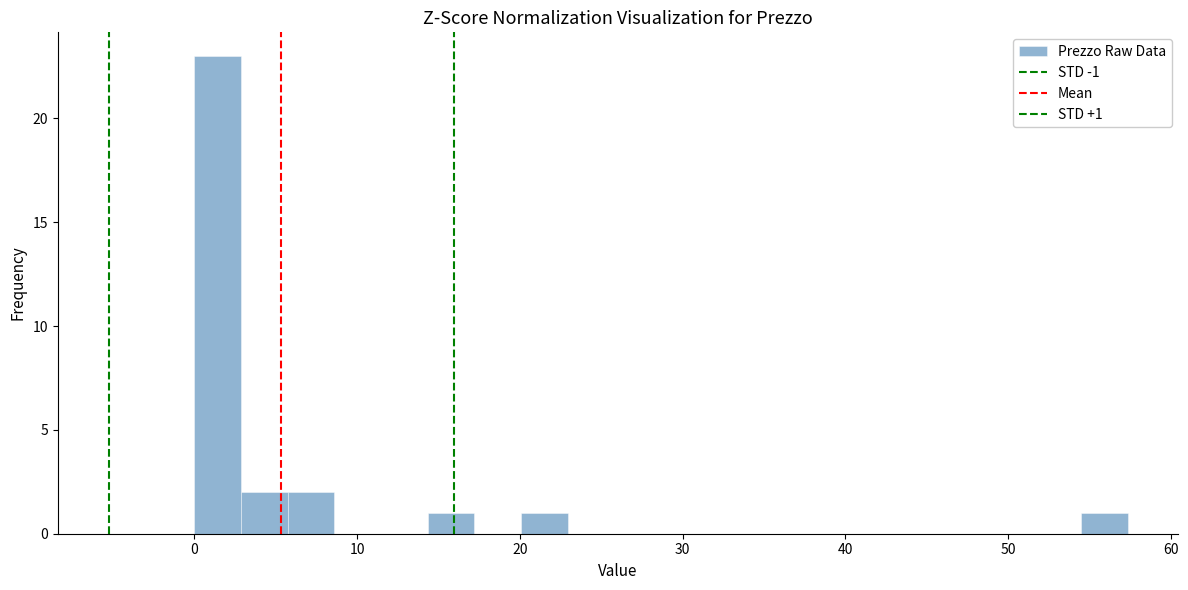

Around what value on the x-axis is the tallest bar? Give the approximate position of its centre, as read against the axis.

1